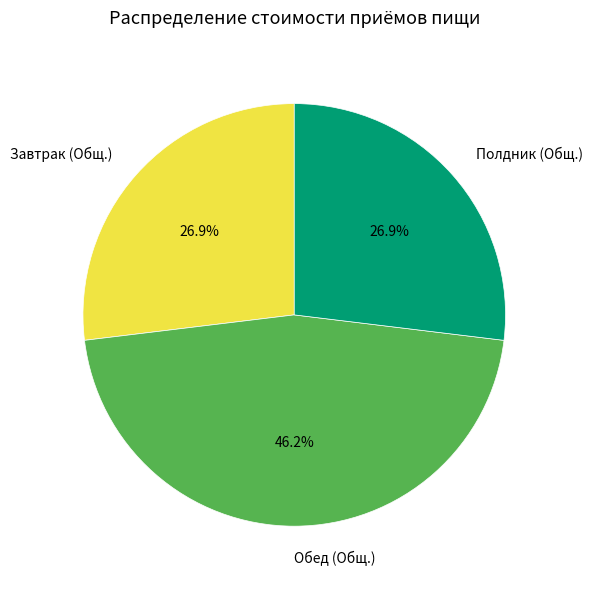

Approximately how many times larger is the value at Завтрак (Общ.) compared to Обед (Общ.)?

0.6